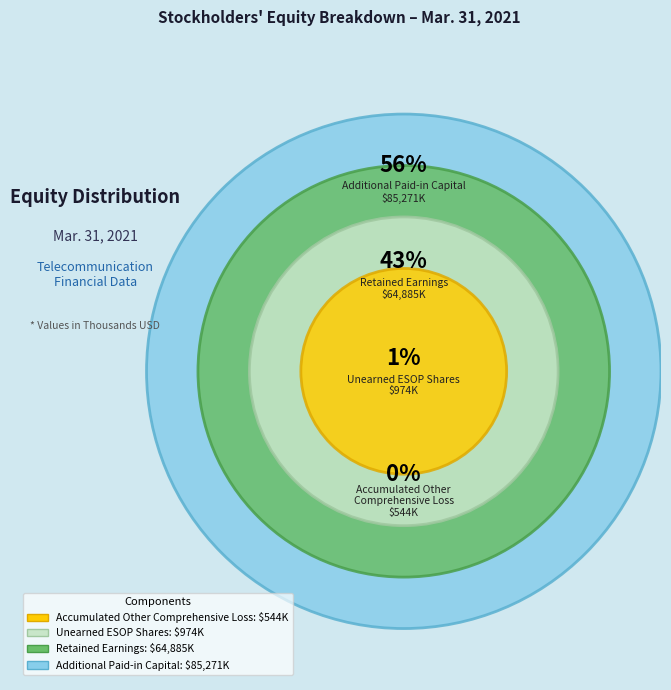

What percentage do Unearned ESOP Shares and Additional Paid-in Capital together represent?

56.9%